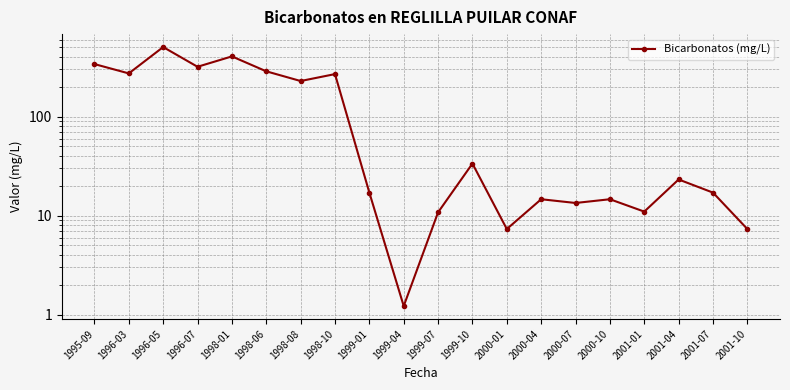

What is the average value?

139.9